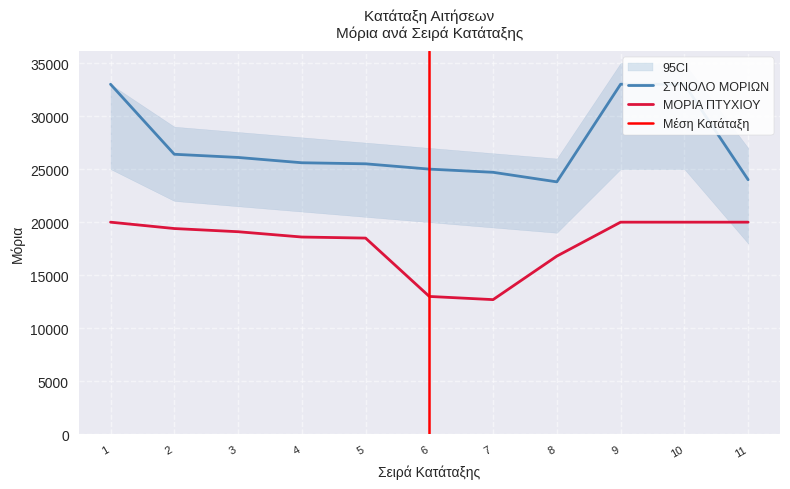

At which category is the sum across all series the highest?

1